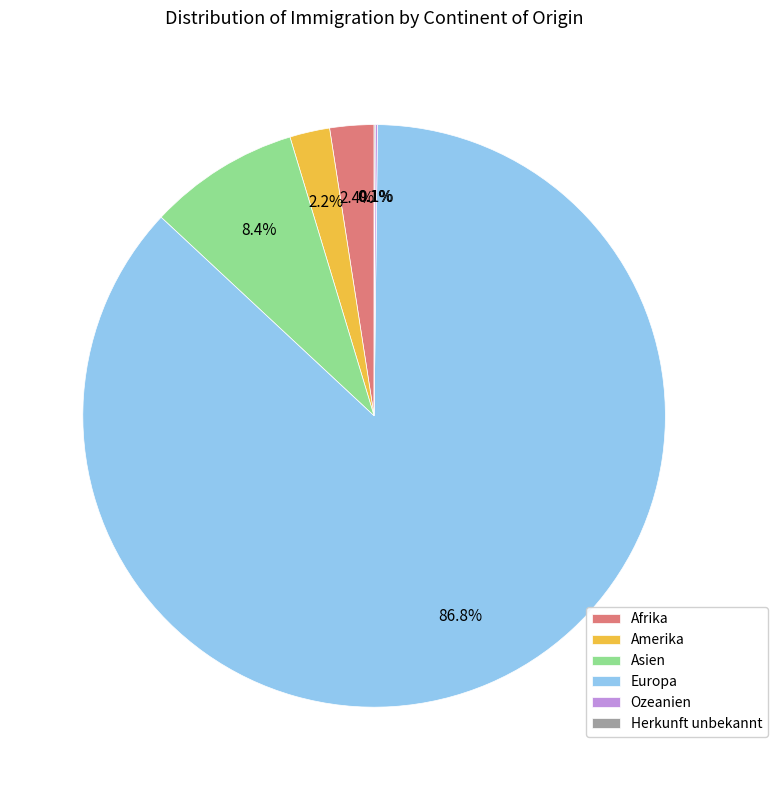

Which slice is the largest?

Europa